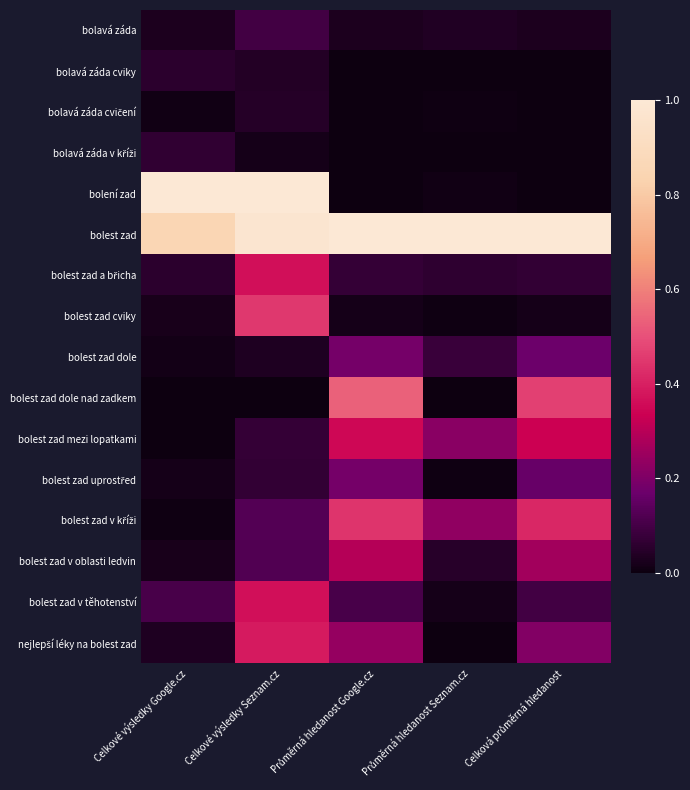

Between Celkové výsledky Google.cz and Celková průměrná hledanost, which series saw the biggest shift?

bolení zad